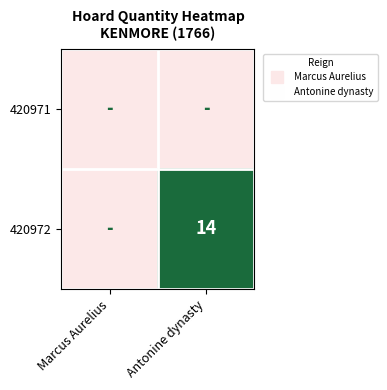

How many values in 420972 are above zero?

1